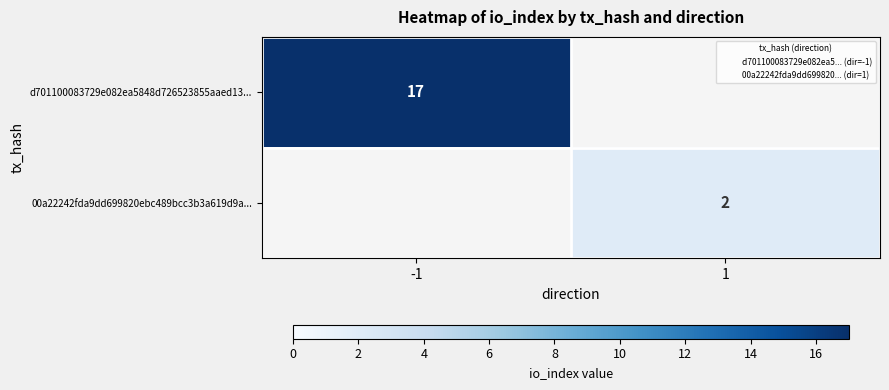

The value of 00a22242fda9dd699820ebc489bcc3b3a619d9a... at 1 is 3. True or false?

False